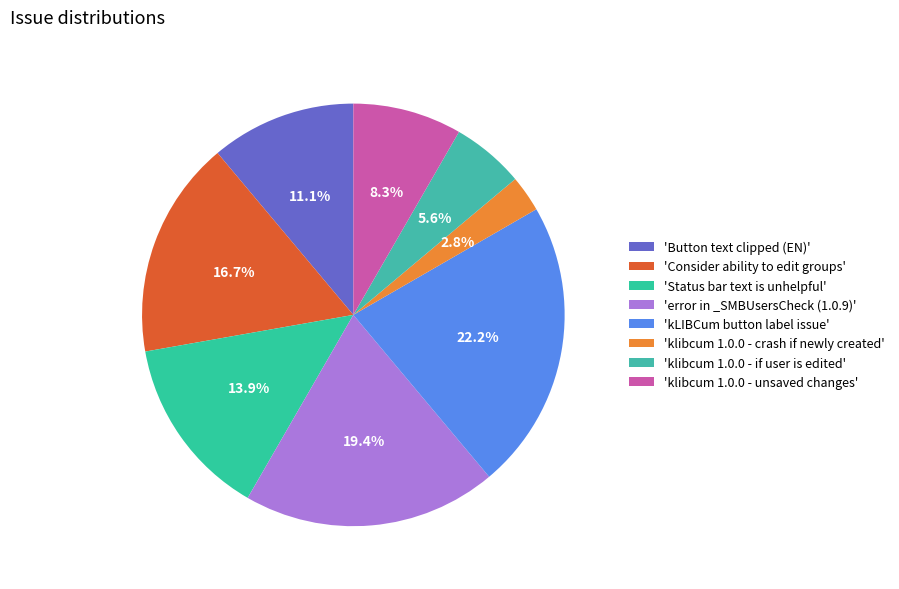

Does any single category account for the majority?

No